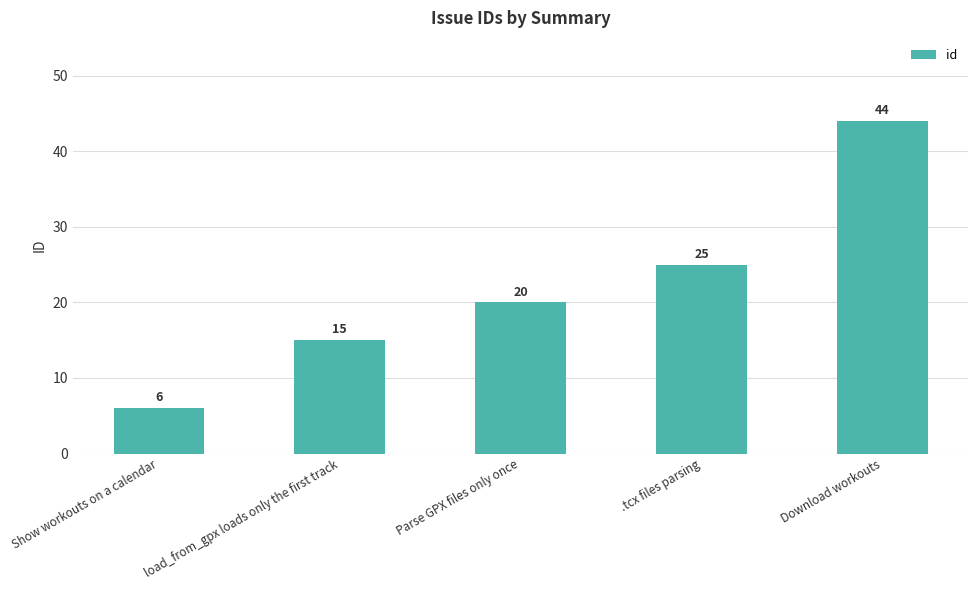

What is the change in value from load_from_gpx loads only the first track to Parse GPX files only once?

+5